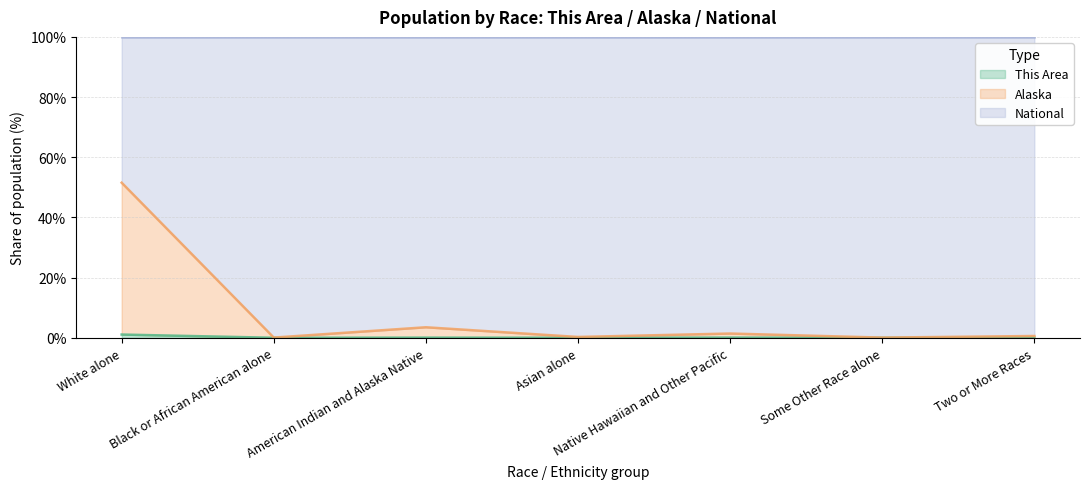

How many lines are shown in the chart?

3